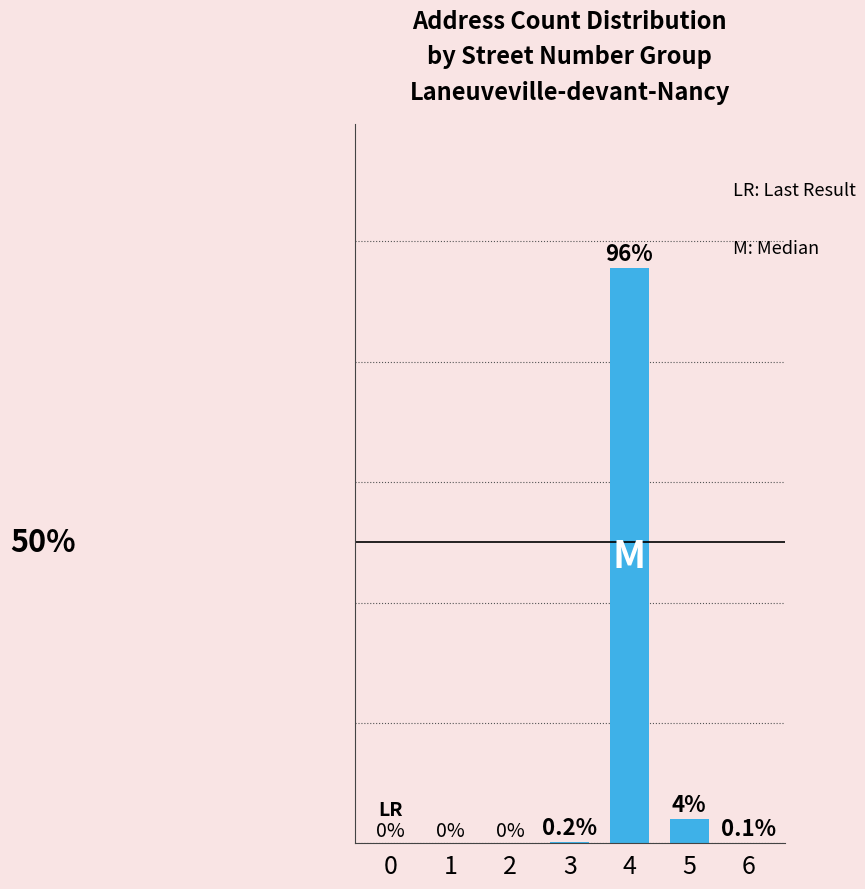

What is the value of the 6th bar from the left?

4.1